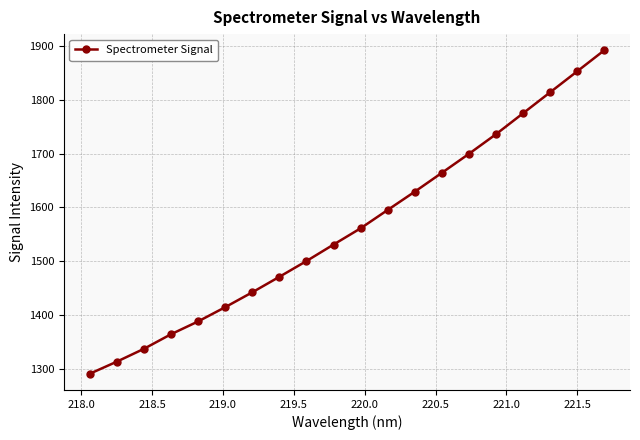

What is the minimum value shown in the chart?

1290.3